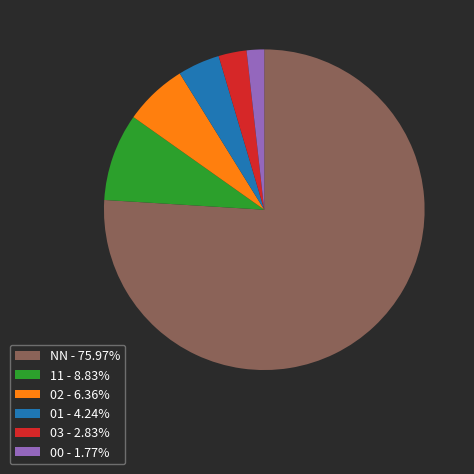

Approximately how many times larger is the value at 11 - 8.83% compared to 00 - 1.77%?

5.0